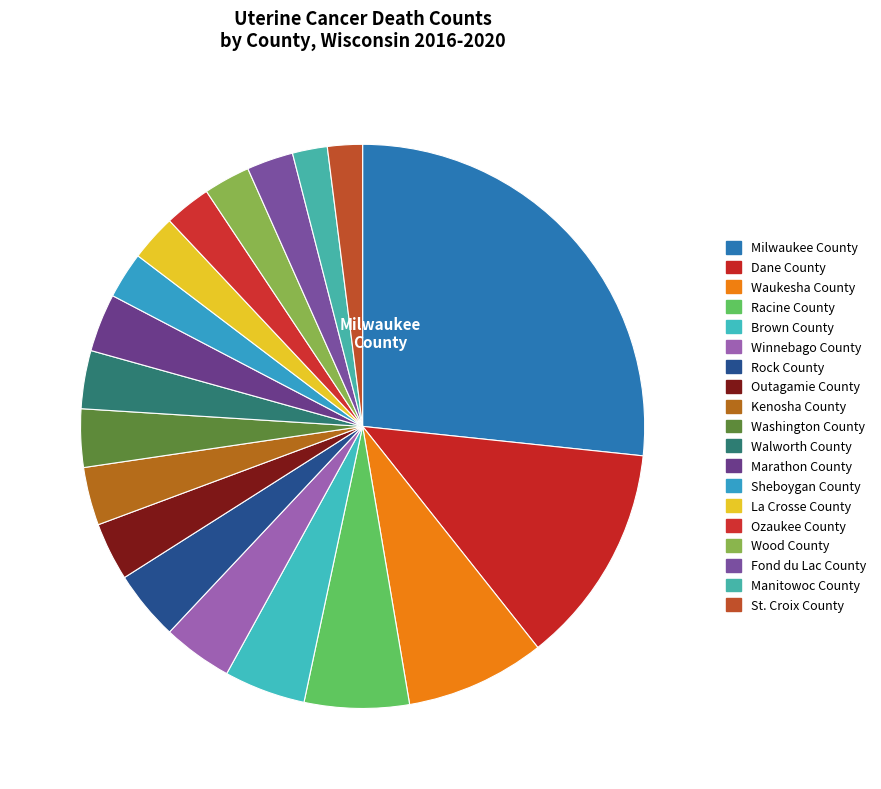

Count the number of slices in the pie.

19